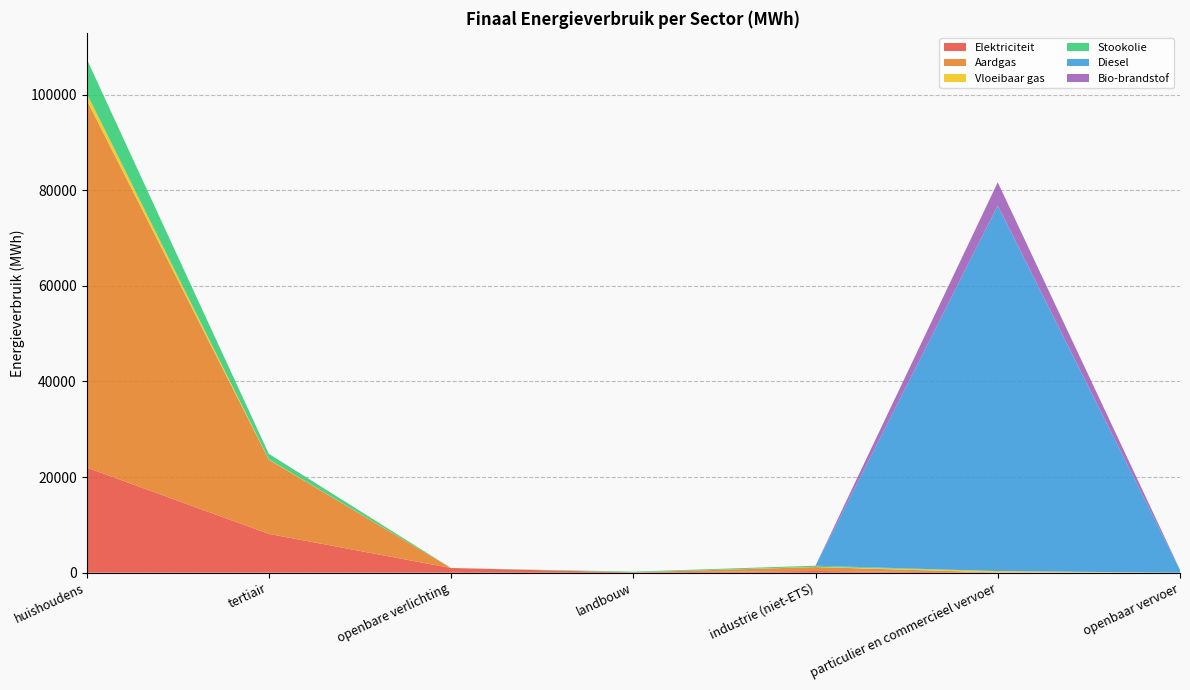

Reading right to left, list all the values displayed in this chart.

Elektriciteit: 0.0	14.5	356.9	51.4	980.8	8118.0	22011.4
Aardgas: 0.0	38.3	826.3	37.8	0.0	15538.2	76931.7
Vloeibaar gas: 0.0	285.0	48.8	0.5	0.0	67.0	1389.8
Stookolie: 0.0	0.0	231.5	130.4	0.0	1153.5	7217.6
Diesel: 571.1	76448.6	0.0	0.0	0.0	0.0	0.0
Bio-brandstof: 32.6	4880.9	0.0	0.0	0.0	0.0	0.0